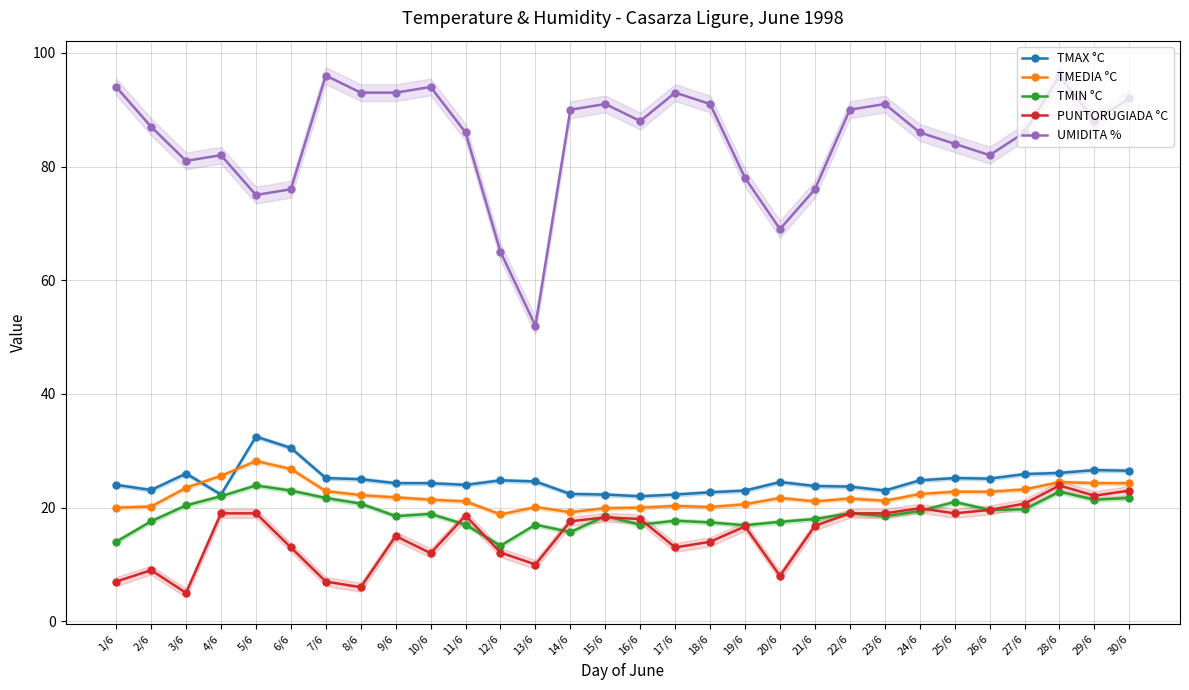

What is the label of the 29th point from the right?

2/6